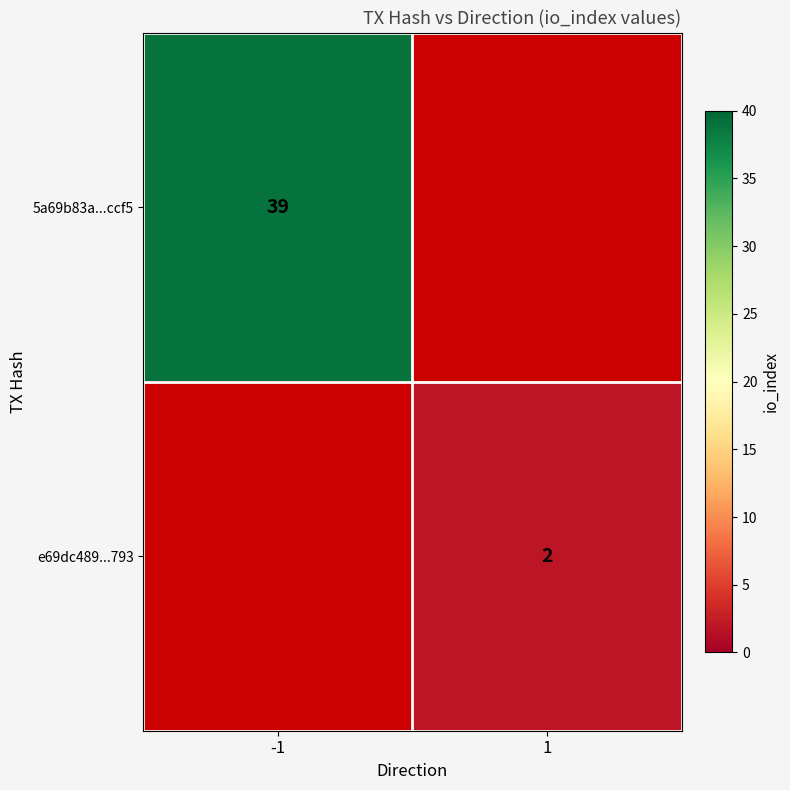

True or false: e69dc489...793 has a value of 2 at 1.

True